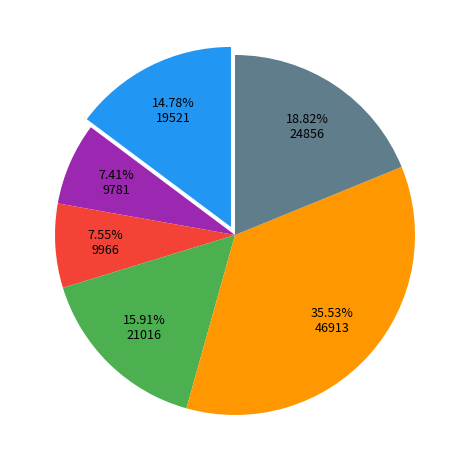

Is there any slice that represents more than half of the pie?

No